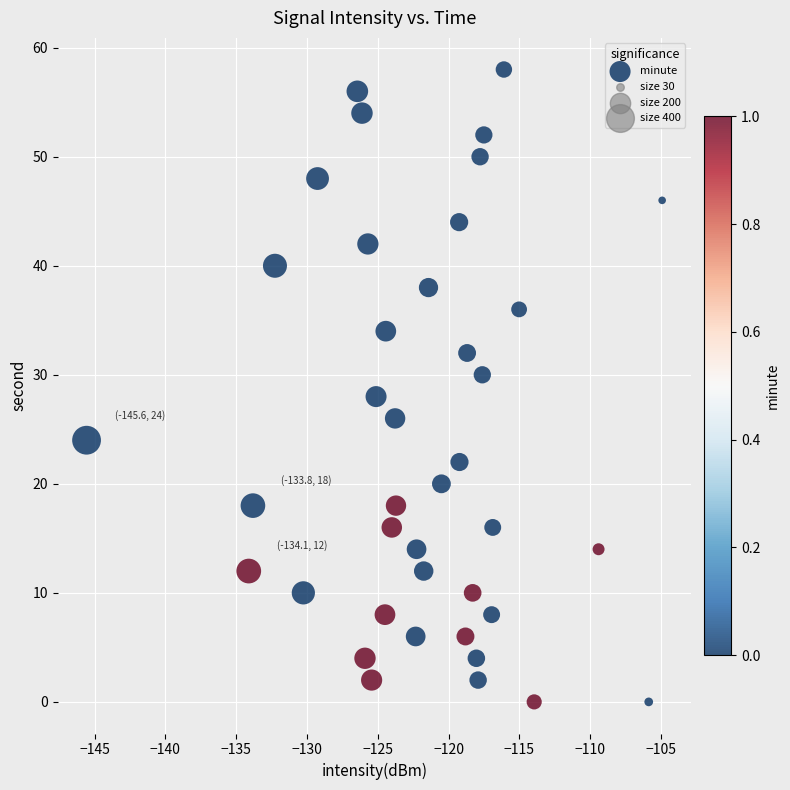

How many points are shown in the scatter plot?

40